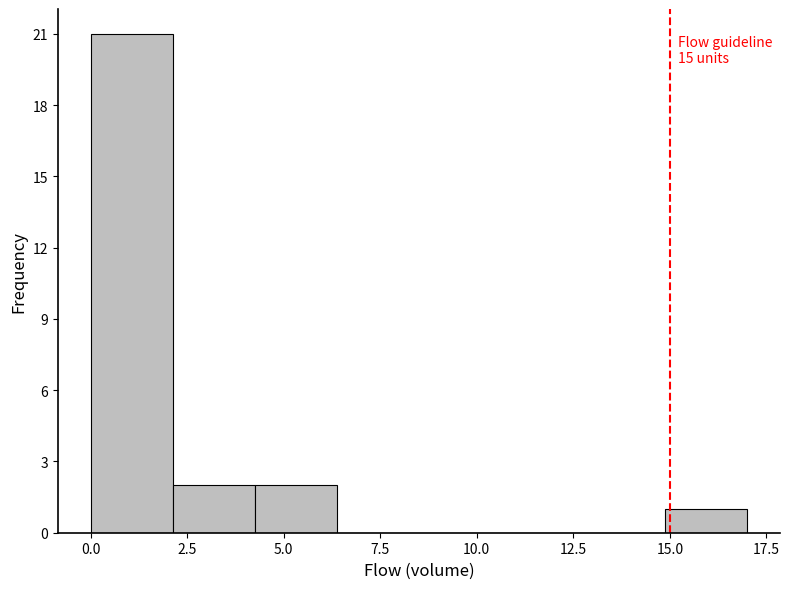

Over which range of the x-axis is the bar tallest?

0.0 to 2.0